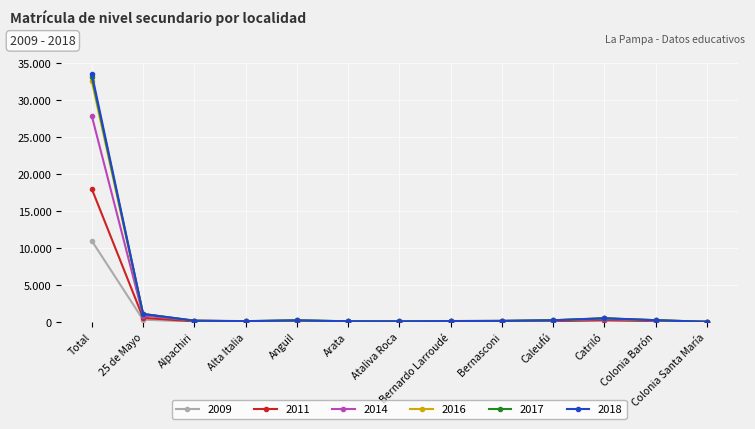

What are all the series names shown in the legend?

2009, 2011, 2014, 2016, 2017, 2018